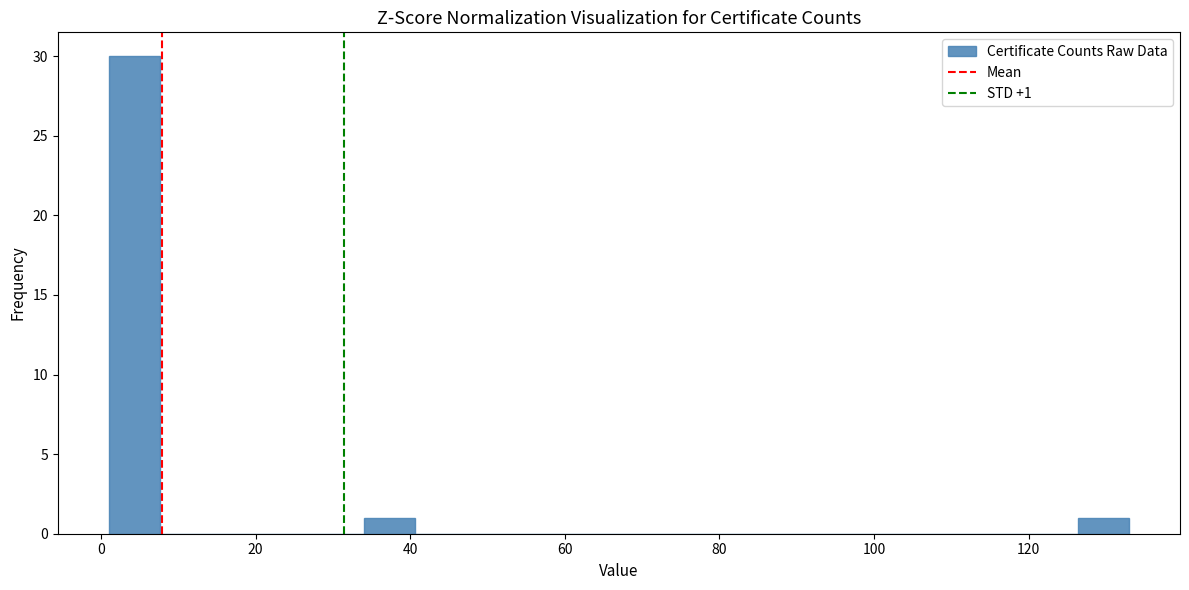

Around what value on the x-axis is the tallest bar? Give the approximate position of its centre, as read against the axis.

4